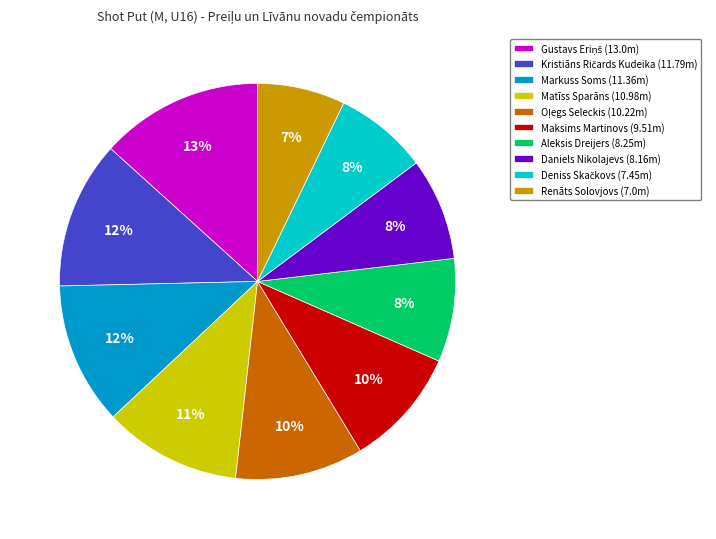

To the nearest percent, what is the difference between the largest and smallest slice percentages?

6%